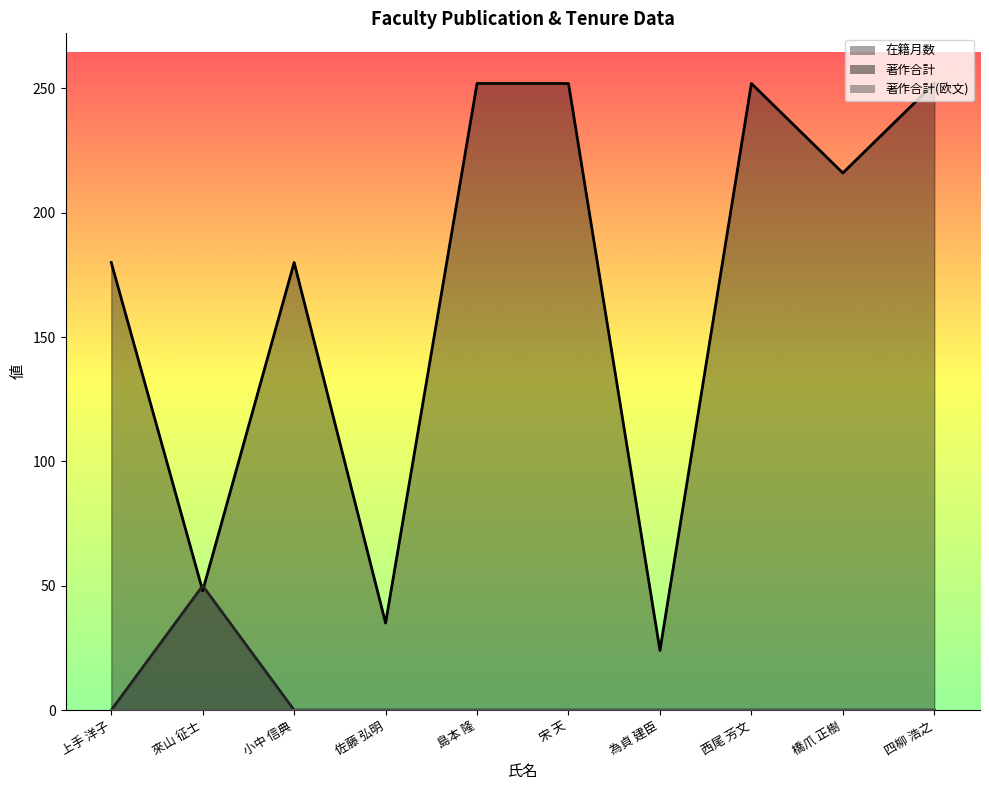

At which label does 著作合計 reach its peak?

來山 征士